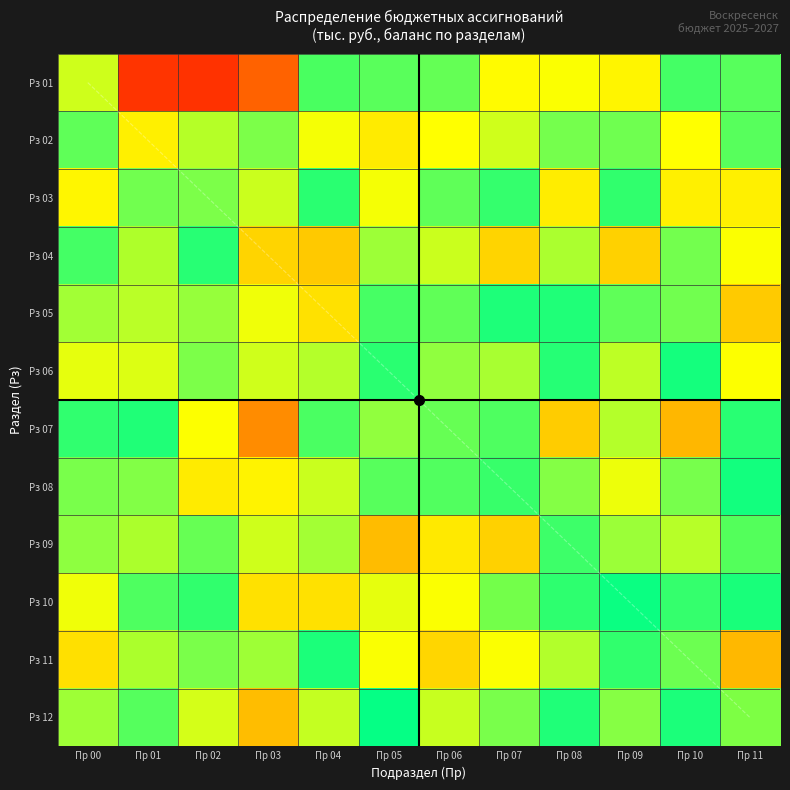

Reading left to right, extract all data points from this chart.

Рз 01: Пр 00=0.9	Пр 01=0.1	Пр 02=0.1	Пр 03=2.3	Пр 04=1.5	Пр 05=1.2	Пр 06=1.2	Пр 07=0.7	Пр 08=0.7	Пр 09=0.7	Пр 10=1.2	Пр 11=1.2
Рз 02: Пр 00=1.2	Пр 01=0.7	Пр 02=1.7	Пр 03=1.1	Пр 04=0.7	Пр 05=0.7	Пр 06=0.7	Пр 07=0.9	Пр 08=1.1	Пр 09=1.1	Пр 10=0.7	Пр 11=1.2
Рз 03: Пр 00=0.7	Пр 01=1.1	Пр 02=1.1	Пр 03=0.9	Пр 04=1.5	Пр 05=0.7	Пр 06=1.2	Пр 07=1.3	Пр 08=0.7	Пр 09=1.5	Пр 10=0.7	Пр 11=0.7
Рз 04: Пр 00=1.2	Пр 01=1.7	Пр 02=1.3	Пр 03=0.6	Пр 04=0.6	Пр 05=1.0	Пр 06=0.9	Пр 07=0.6	Пр 08=1.0	Пр 09=0.6	Пр 10=1.1	Пр 11=0.7
Рз 05: Пр 00=1.0	Пр 01=0.9	Пр 02=1.0	Пр 03=0.8	Пр 04=0.6	Пр 05=1.2	Пр 06=1.2	Пр 07=1.4	Пр 08=1.3	Пр 09=1.2	Пр 10=1.1	Пр 11=0.6
Рз 06: Пр 00=0.8	Пр 01=0.8	Пр 02=1.1	Пр 03=0.9	Пр 04=0.9	Пр 05=1.5	Пр 06=1.0	Пр 07=1.0	Пр 08=1.3	Пр 09=0.9	Пр 10=1.4	Пр 11=0.7
Рз 07: Пр 00=1.3	Пр 01=1.5	Пр 02=0.7	Пр 03=0.4	Пр 04=1.2	Пр 05=1.0	Пр 06=1.2	Пр 07=1.2	Пр 08=0.6	Пр 09=0.9	Пр 10=0.5	Пр 11=1.3
Рз 08: Пр 00=1.1	Пр 01=1.1	Пр 02=0.7	Пр 03=0.7	Пр 04=0.9	Пр 05=1.2	Пр 06=1.2	Пр 07=1.5	Пр 08=1.1	Пр 09=0.8	Пр 10=1.1	Пр 11=1.4
Рз 09: Пр 00=1.1	Пр 01=1.7	Пр 02=1.2	Пр 03=0.9	Пр 04=1.0	Пр 05=0.5	Пр 06=0.7	Пр 07=0.6	Пр 08=1.3	Пр 09=1.0	Пр 10=0.9	Пр 11=1.5
Рз 10: Пр 00=0.8	Пр 01=1.2	Пр 02=1.5	Пр 03=0.6	Пр 04=0.6	Пр 05=0.8	Пр 06=0.7	Пр 07=1.6	Пр 08=1.5	Пр 09=1.4	Пр 10=1.3	Пр 11=1.5
Рз 11: Пр 00=0.6	Пр 01=1.7	Пр 02=1.1	Пр 03=1.0	Пр 04=1.4	Пр 05=0.7	Пр 06=0.6	Пр 07=0.7	Пр 08=0.9	Пр 09=1.5	Пр 10=1.1	Пр 11=0.5
Рз 12: Пр 00=1.0	Пр 01=1.2	Пр 02=0.8	Пр 03=0.5	Пр 04=0.9	Пр 05=1.4	Пр 06=0.9	Пр 07=1.1	Пр 08=1.3	Пр 09=1.1	Пр 10=1.4	Пр 11=1.6